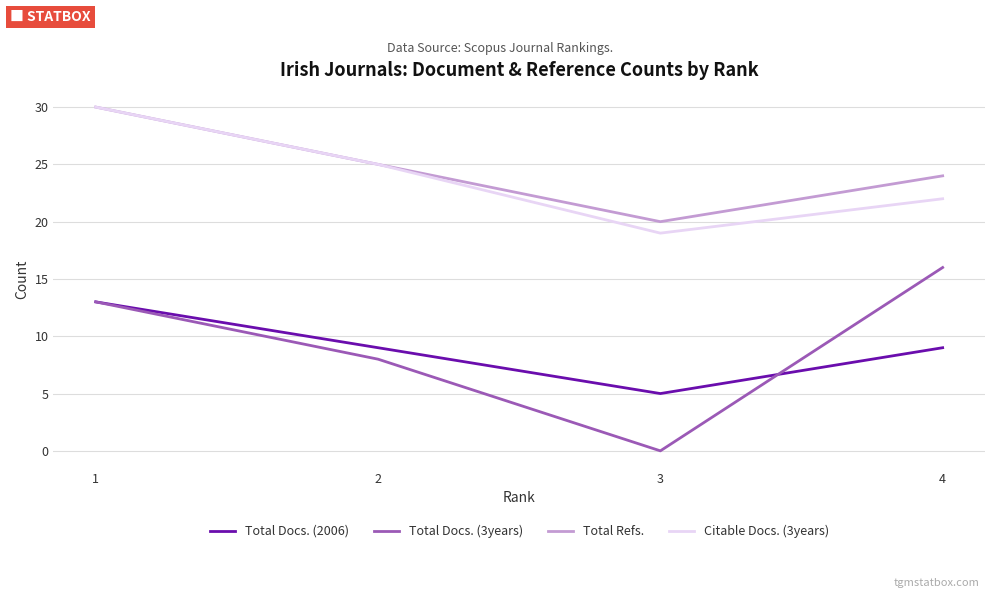

True or false: Total Docs. (3years) and Citable Docs. (3years) intersect in this chart.

False